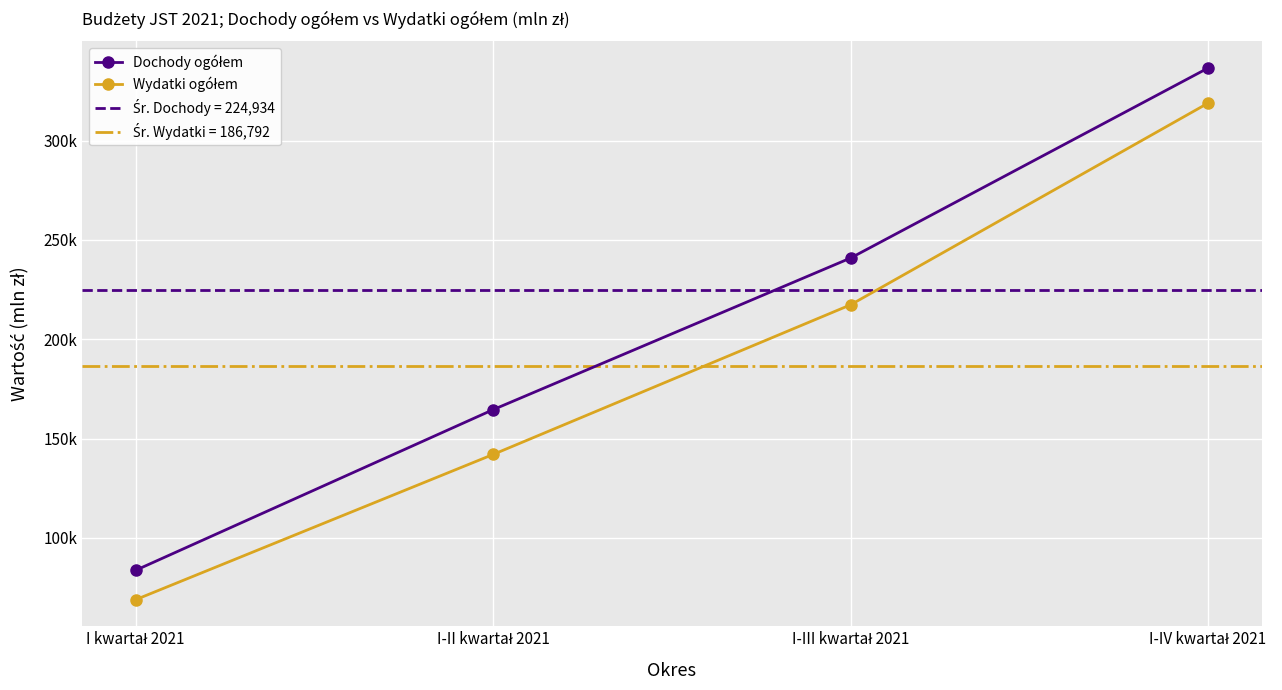

What is the approximate value of Dochody ogółem at I-IV kwartał 2021?

336555